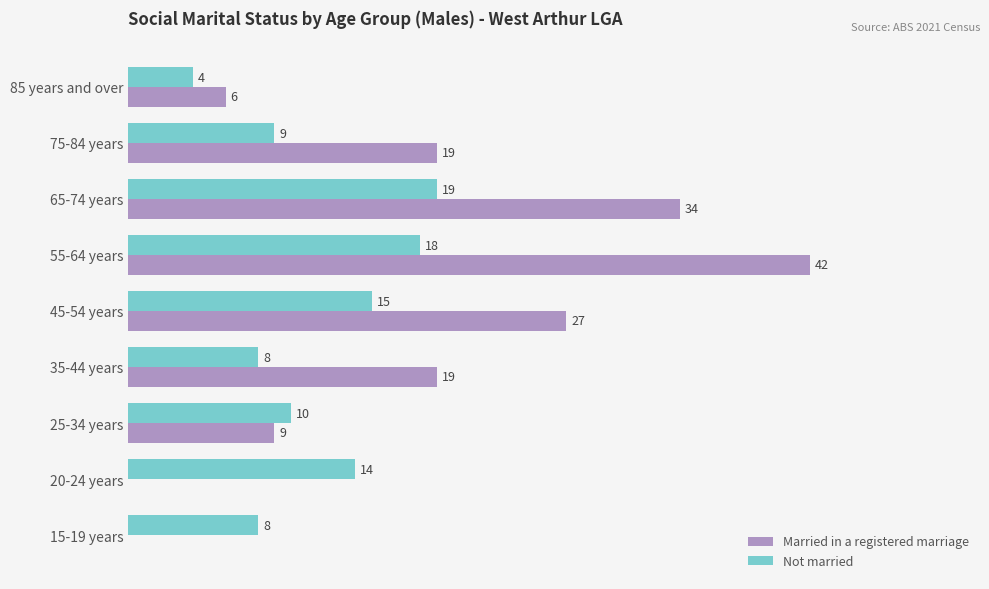

Which series changed the most between 25-34 years and 85 years and over?

Not married